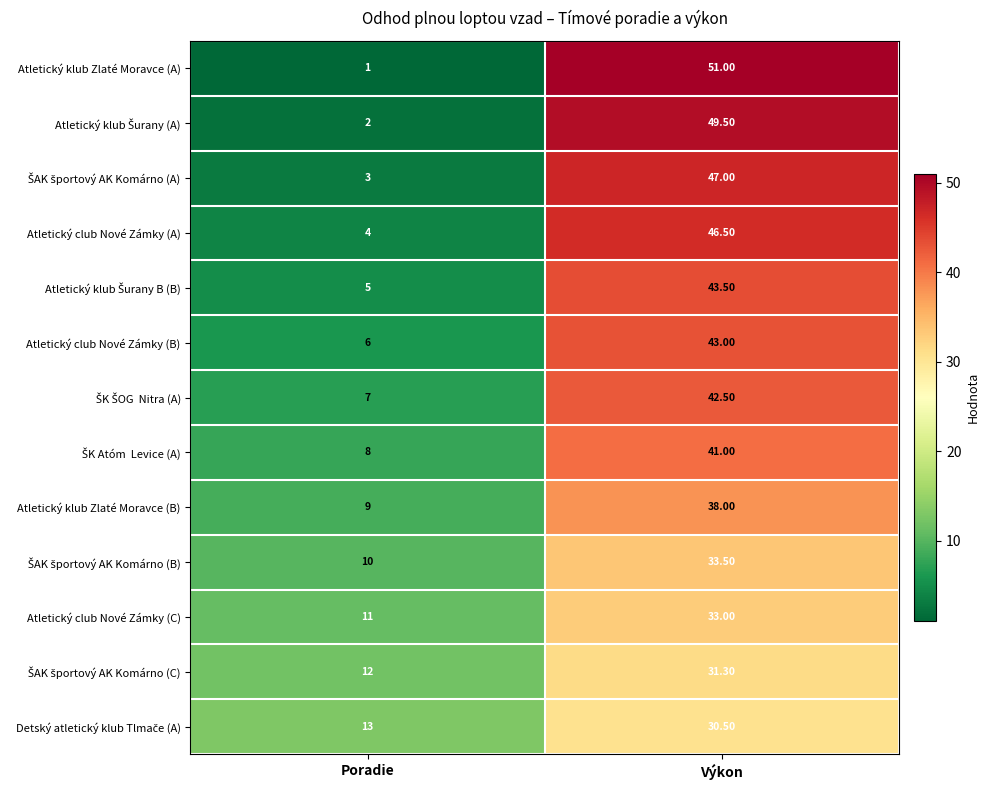

List the labels in order of Atletický klub Zlaté Moravce (B) value, largest first.

Výkon, Poradie